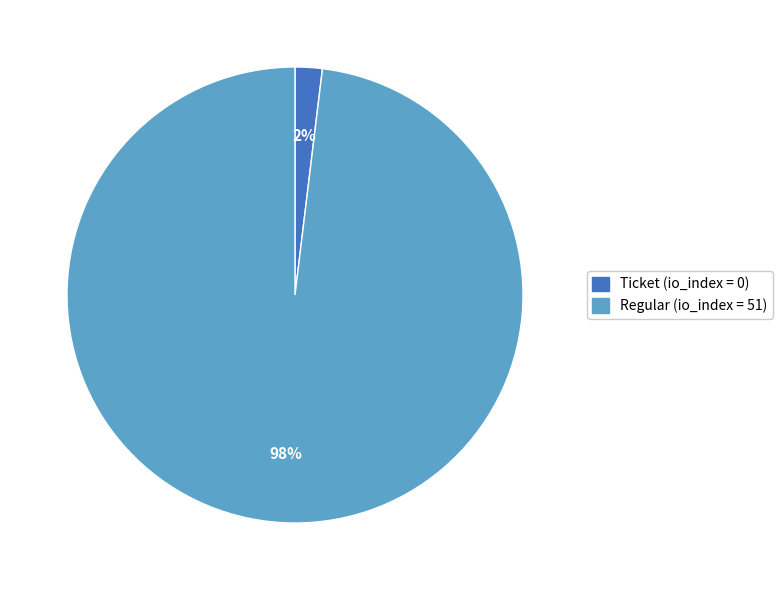

To the nearest percent, what is the average slice percentage?

50%